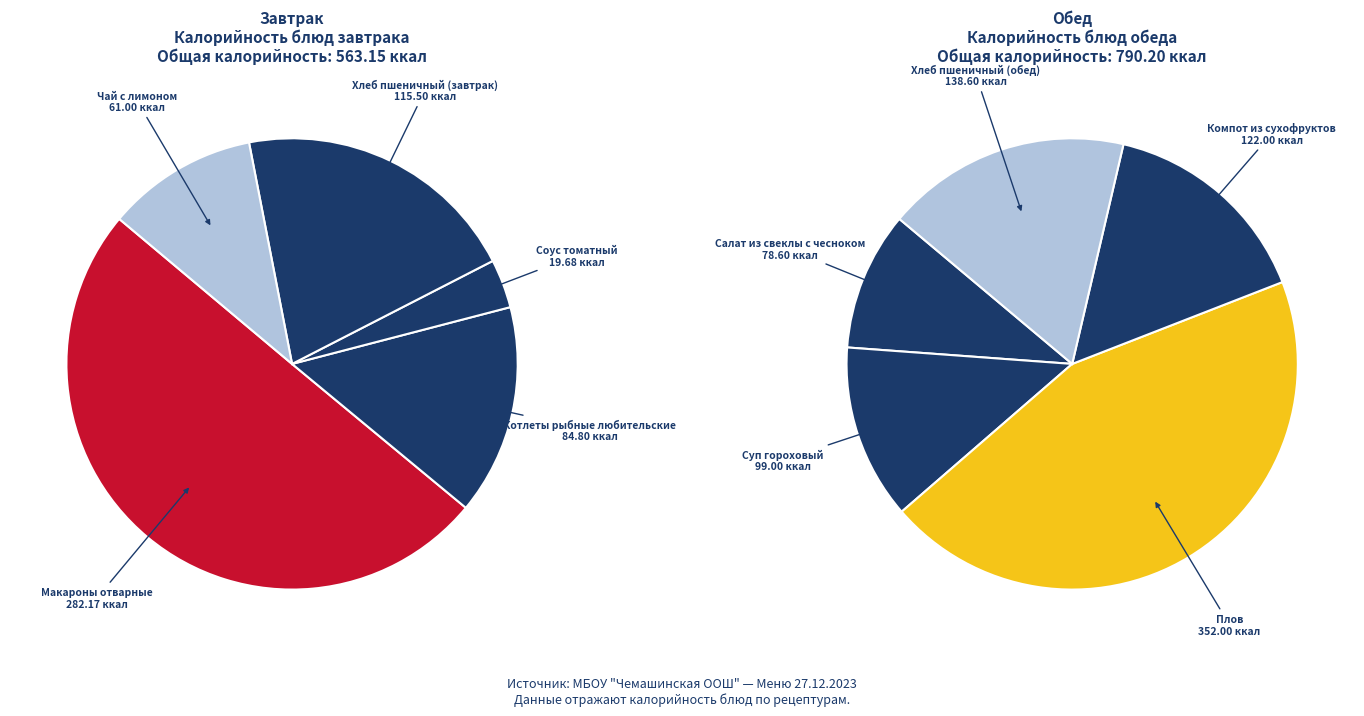

Is the sum of Чай с лимоном and Компот из сухофруктов greater than half?

No